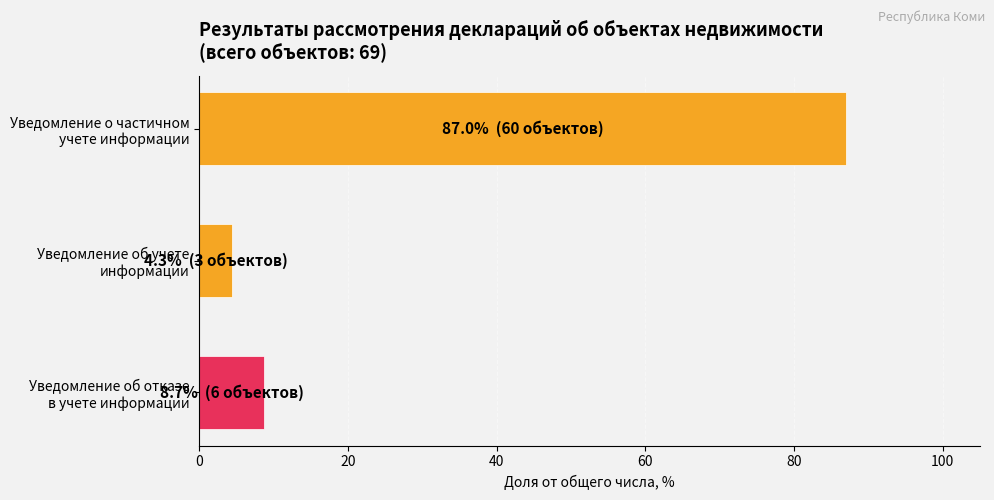

Reading bottom to top, transcribe all the data shown in this chart.

8.7	4.3	87.0